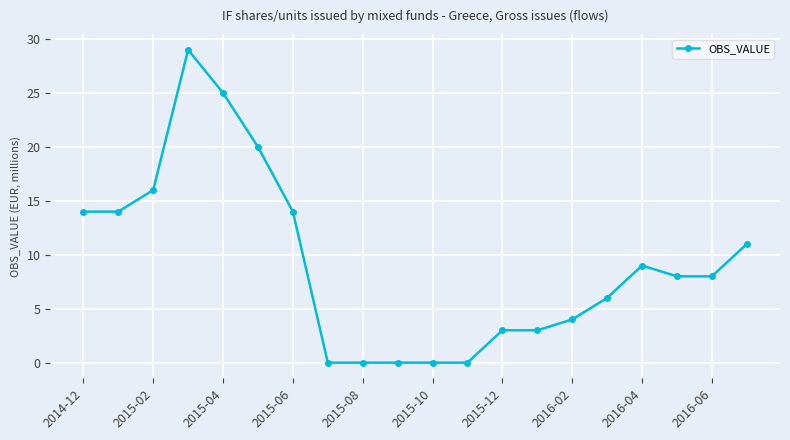

Reading right to left, what are all the values shown in this chart?

11	8	8	9	6	4	3	3	0	0	0	0	0	14	20	25	29	16	14	14